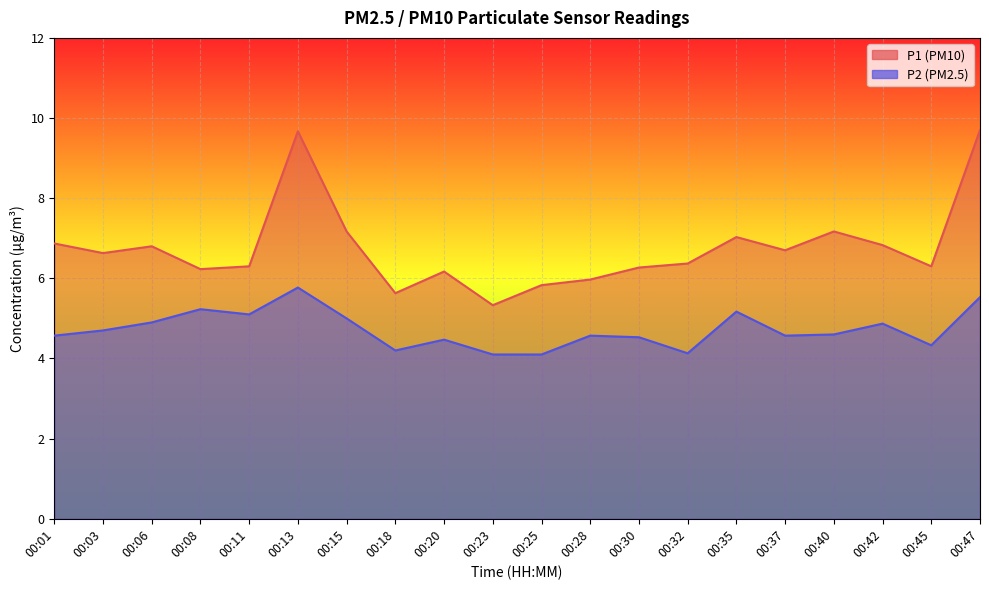

What is the greatest value displayed?

9.7